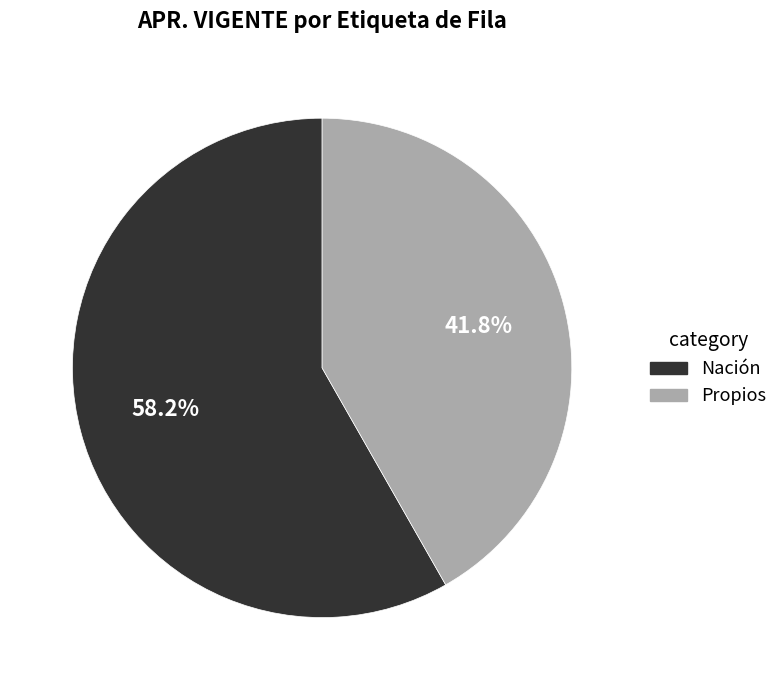

What is the smallest slice in the pie chart?

Propios